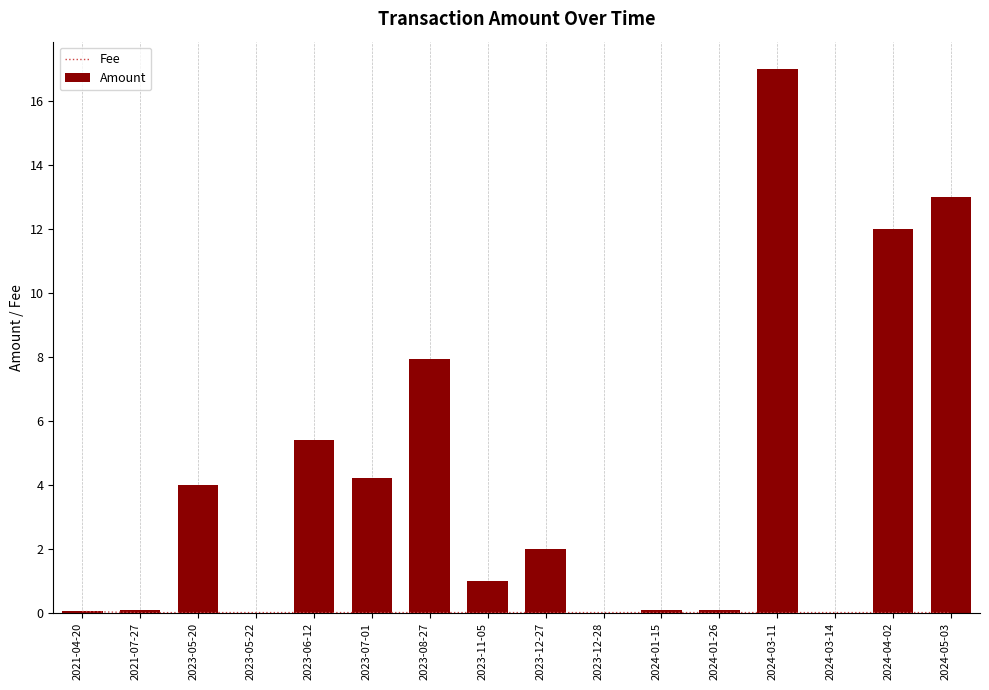

What are all the series names shown in the legend?

Fee, Amount